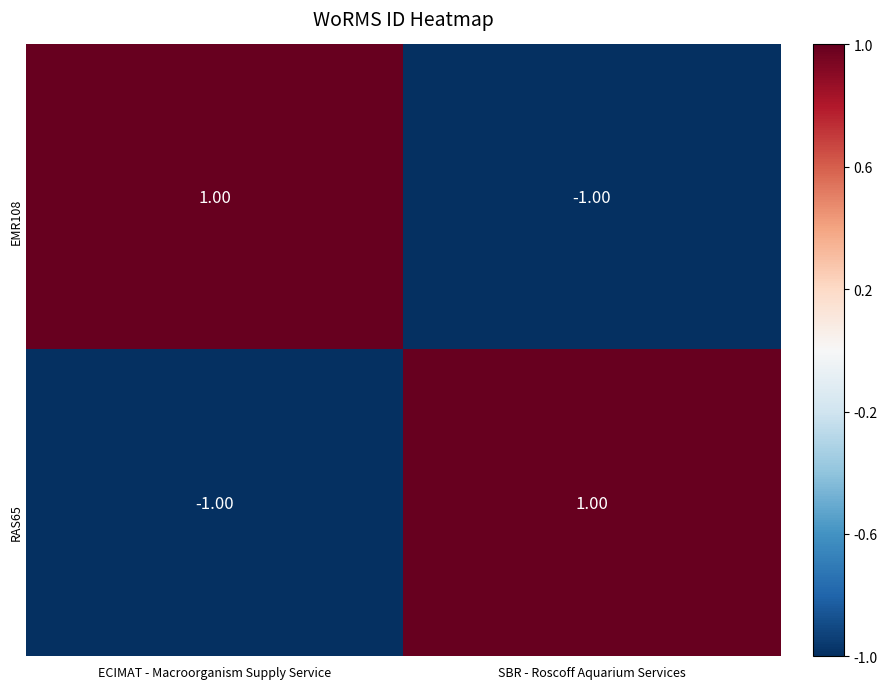

Where is RAS65 nearest to the value 0?

ECIMAT - Macroorganism Supply Service